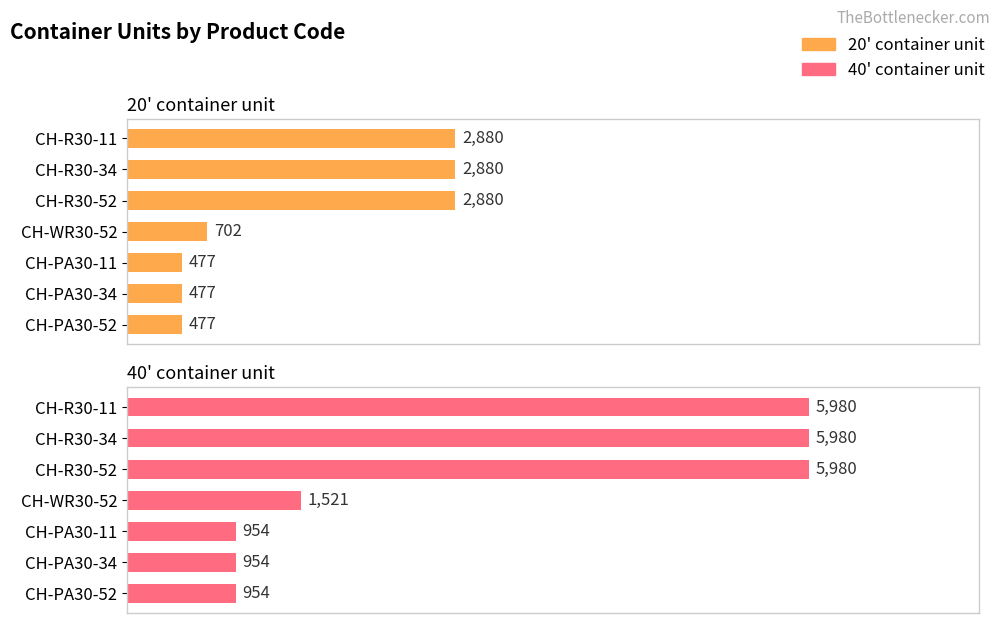

Which series has the largest range (max minus min)?

40' container unit